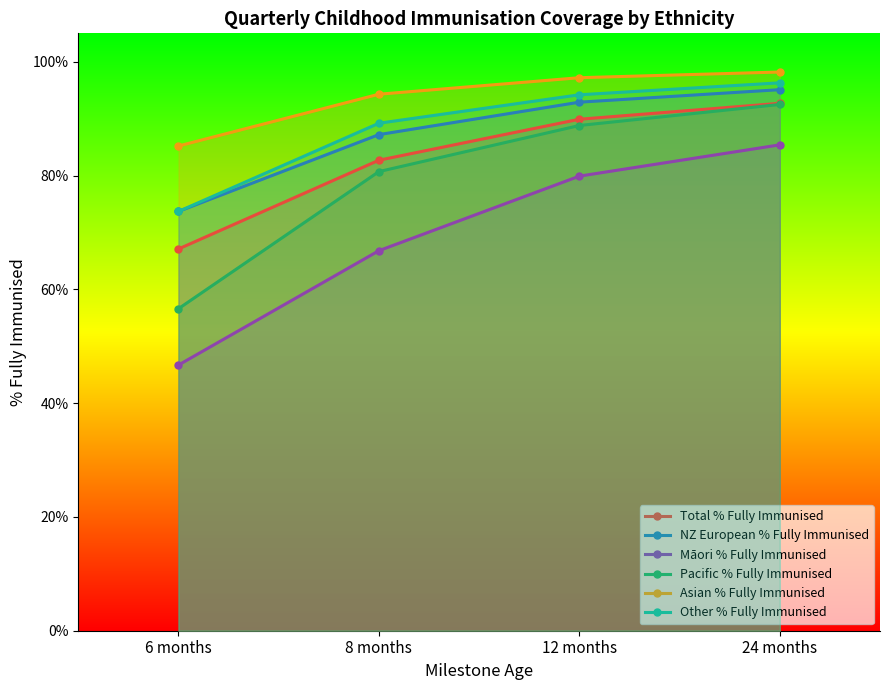

Reading left to right, transcribe all the data shown in this chart.

Total % Fully Immunised: 0.7	0.8	0.9	0.9
NZ European % Fully Immunised: 0.7	0.9	0.9	1.0
Māori % Fully Immunised: 0.5	0.7	0.8	0.9
Pacific % Fully Immunised: 0.6	0.8	0.9	0.9
Asian % Fully Immunised: 0.9	0.9	1.0	1.0
Other % Fully Immunised: 0.7	0.9	0.9	1.0